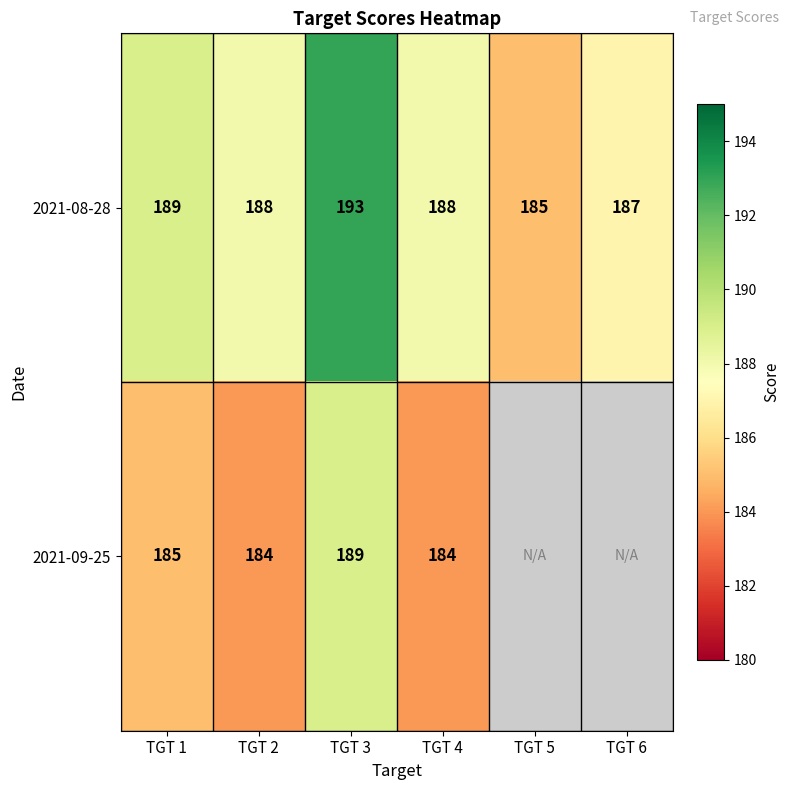

Rank the series at TGT 2 from highest to lowest value.

2021-08-28, 2021-09-25